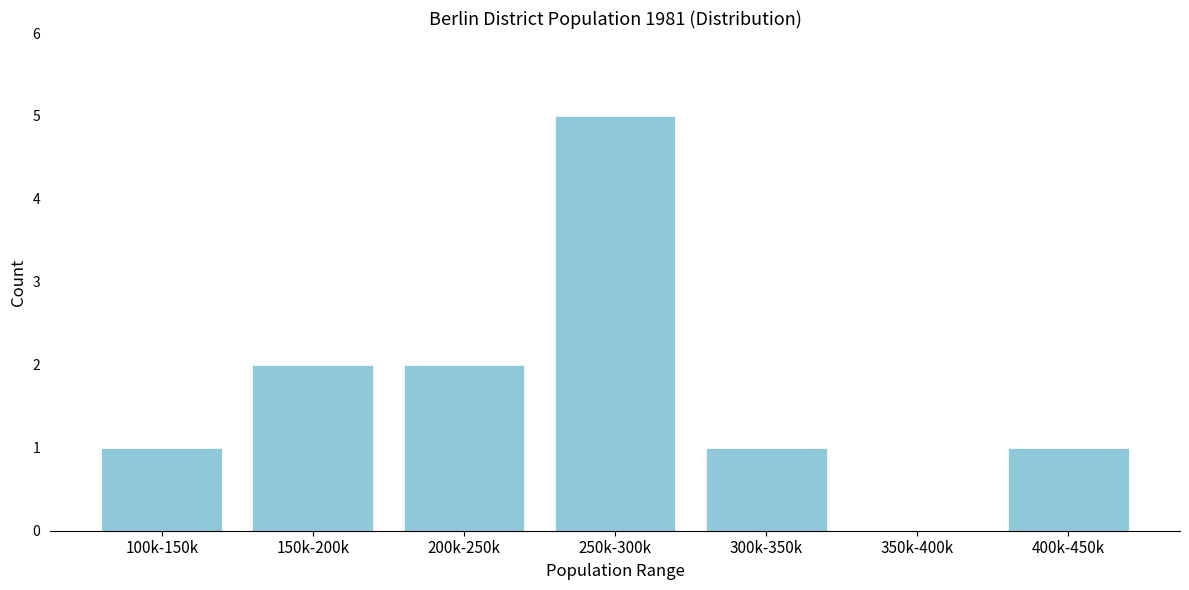

Reading left to right, transcribe all the data shown in this chart.

100k-150k=1	150k-200k=2	200k-250k=2	250k-300k=5	300k-350k=1	350k-400k=0	400k-450k=1